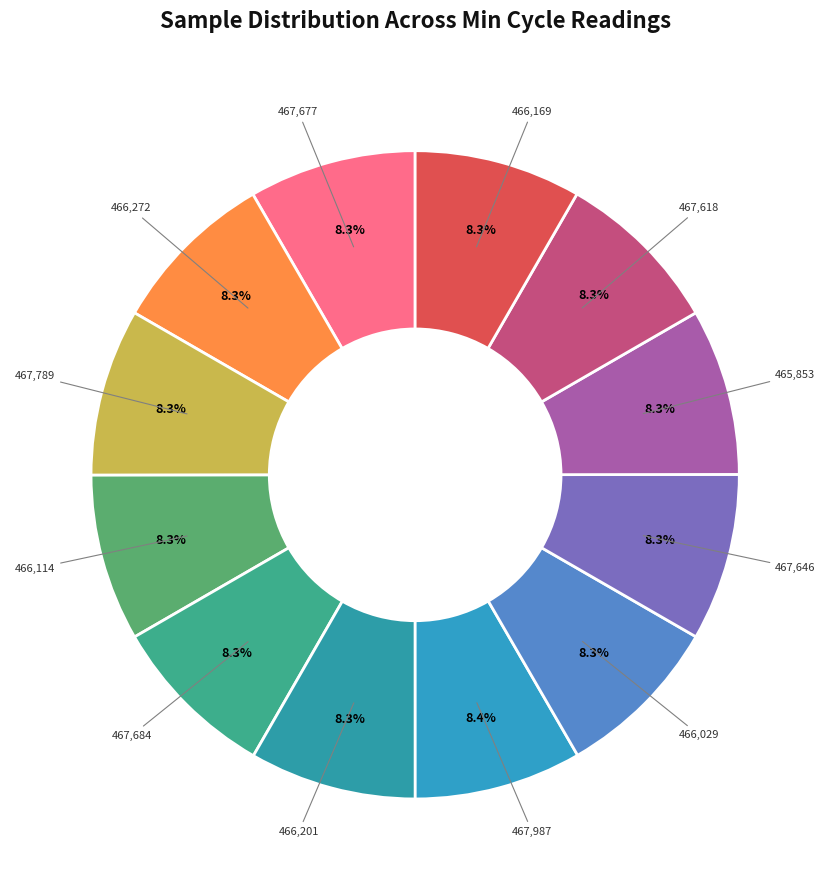

How many segments does this pie chart have?

12